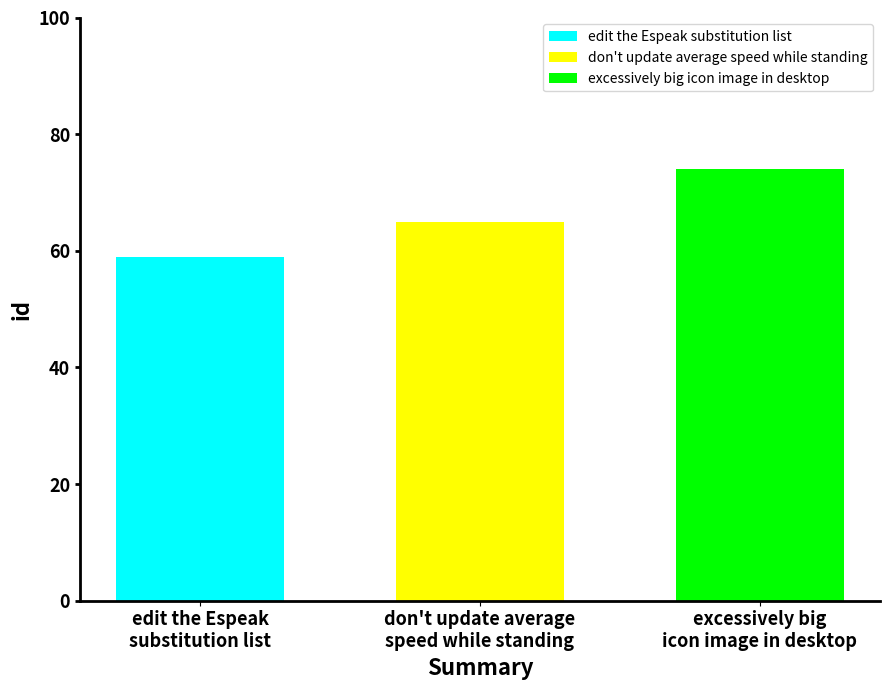

Which series has the widest spread of values?

edit the Espeak substitution list